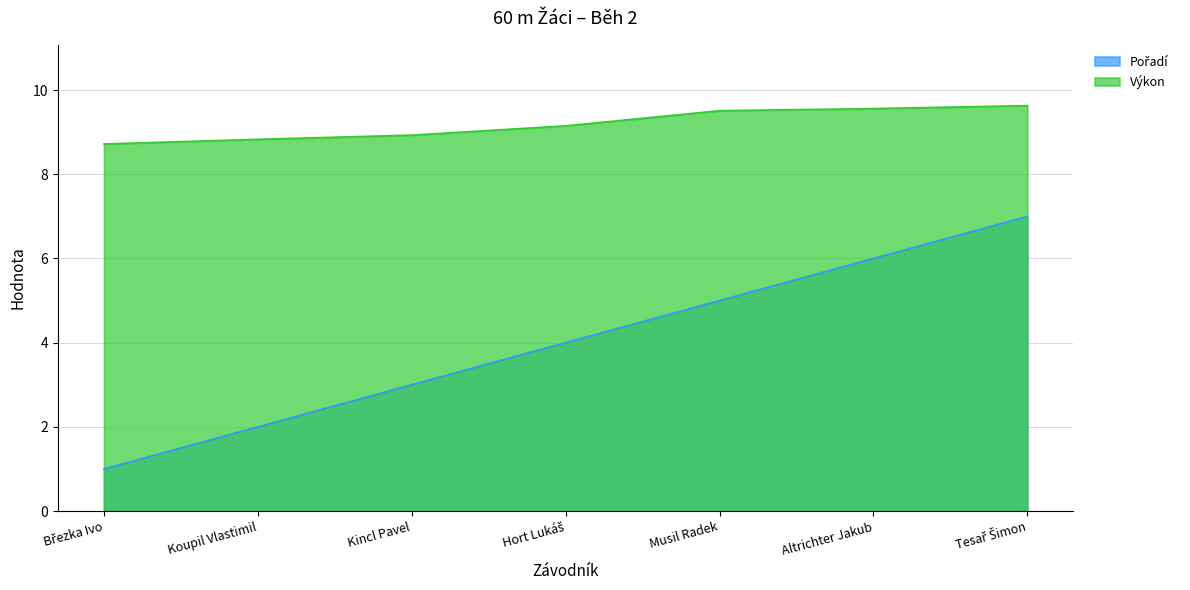

At which category does the chart reach its minimum across all series?

Březka Ivo